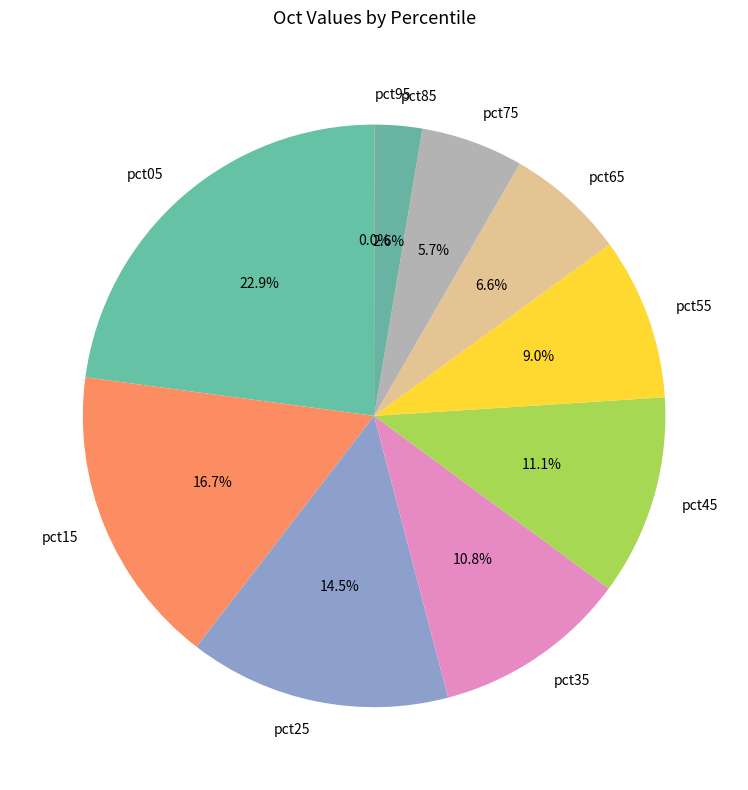

What percentage is NOT represented by pct05?

77.1%